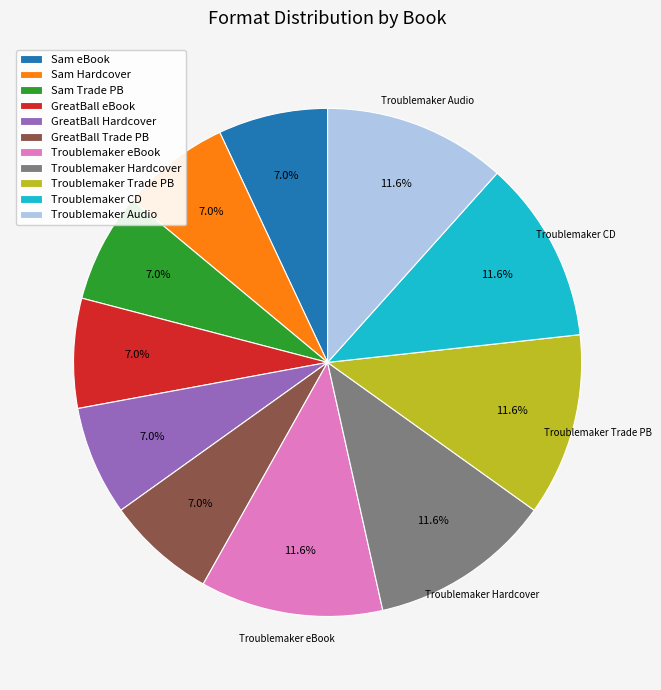

Is there a majority slice in this chart?

No